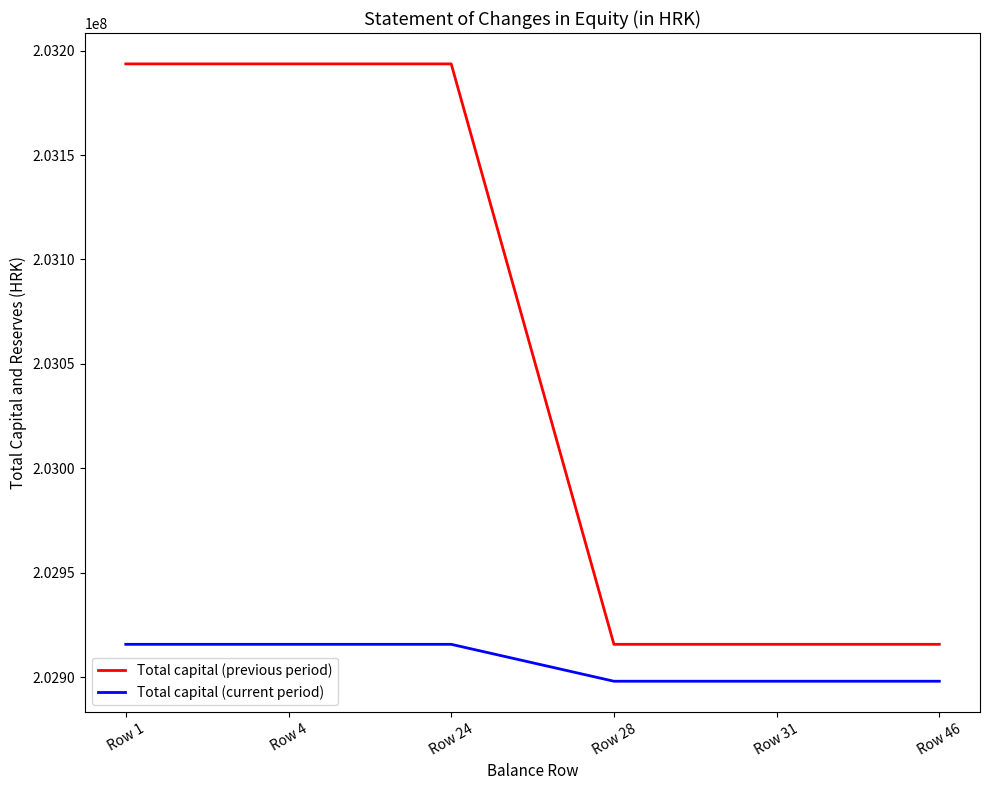

What is the sum of all Total capital (current period) values?

1217440890